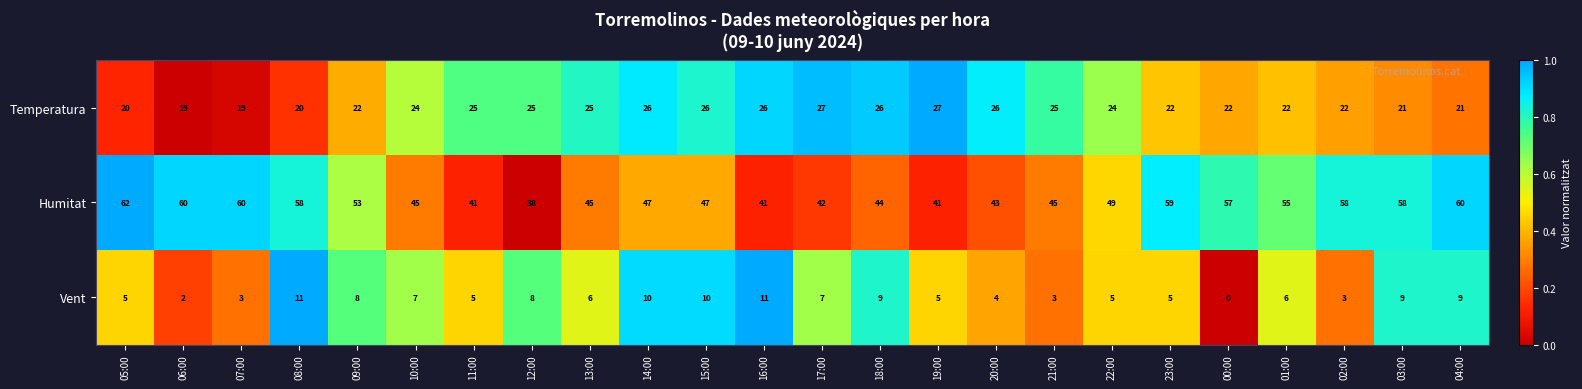

How many values in the Humitat series are below 49?

12